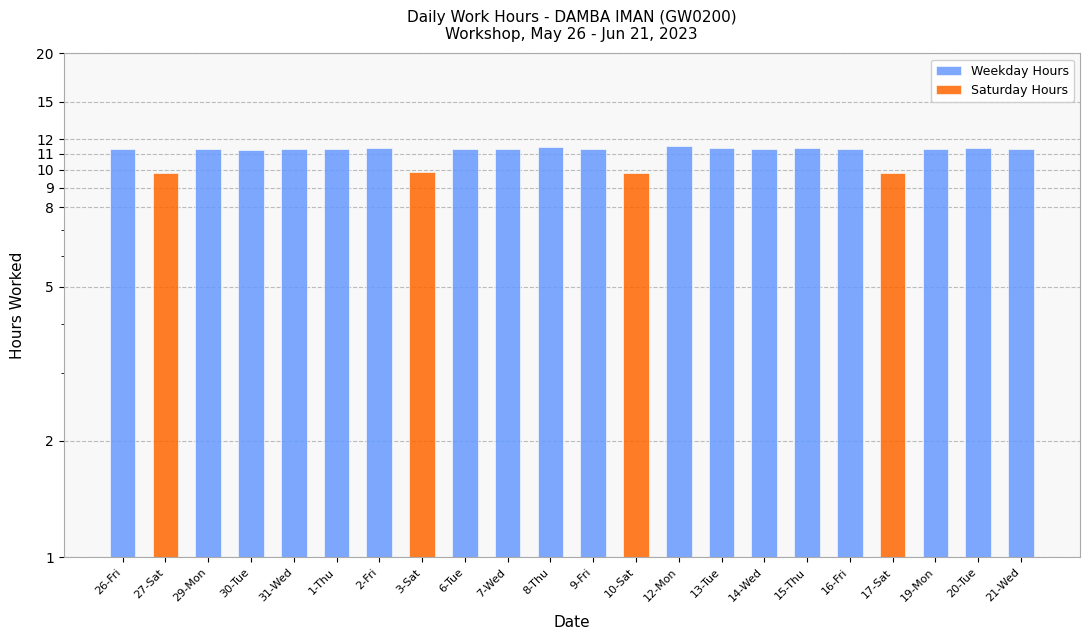

At which label is Weekday Hours closest to 5?

27-Sat